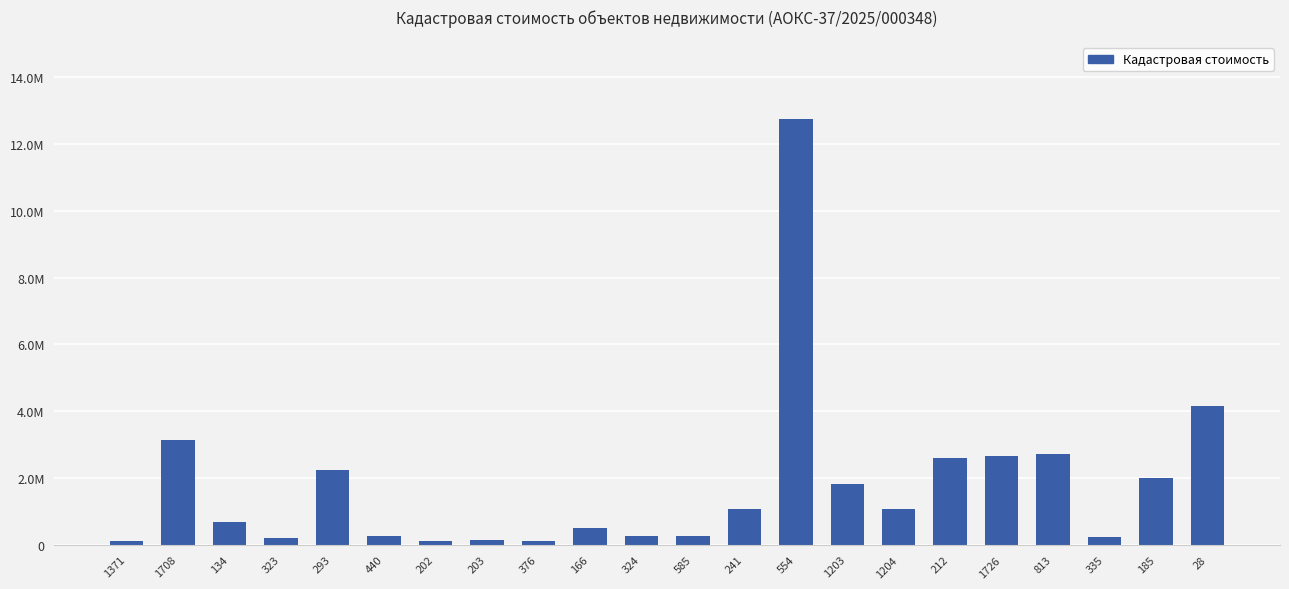

Are the bars horizontal?

No